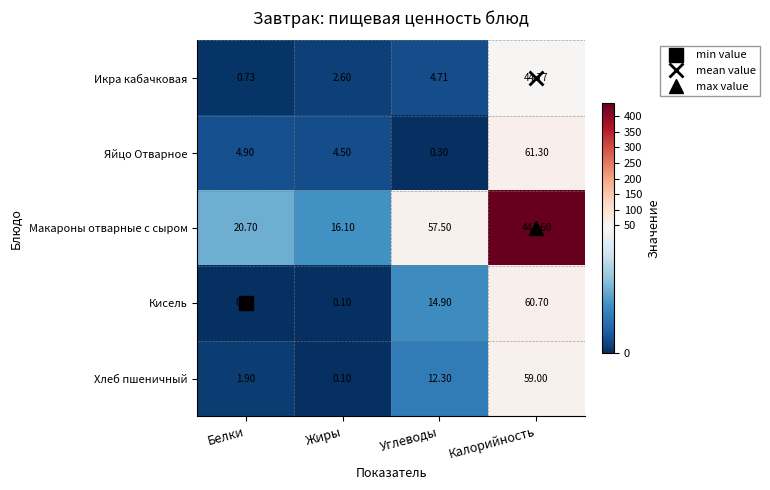

Which category has the highest value across all series?

Калорийность